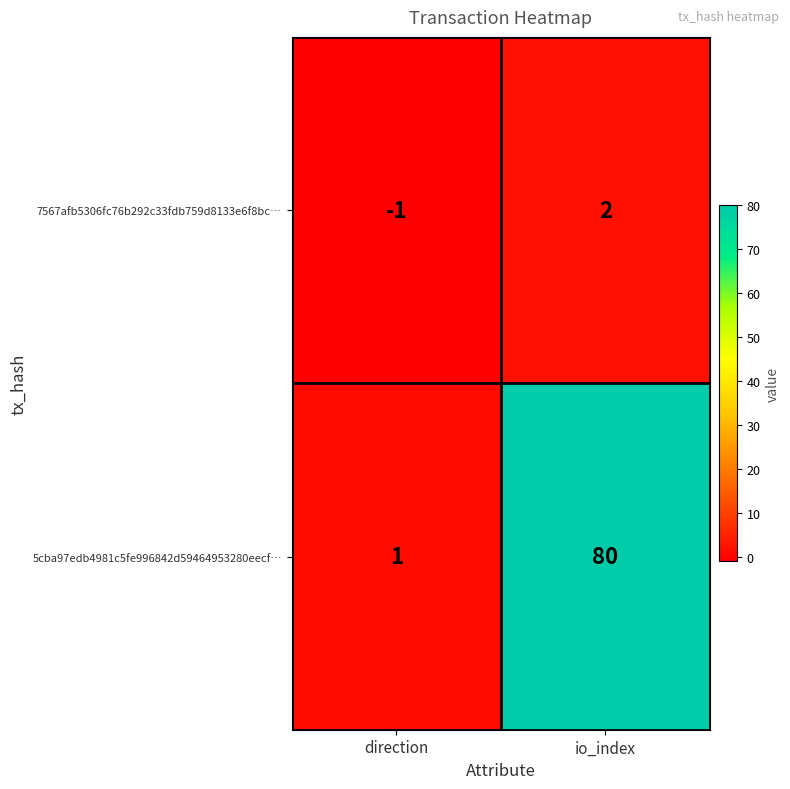

Which series has the largest range (max minus min)?

5cba97edb4981c5fe996842d59464953280eecf…